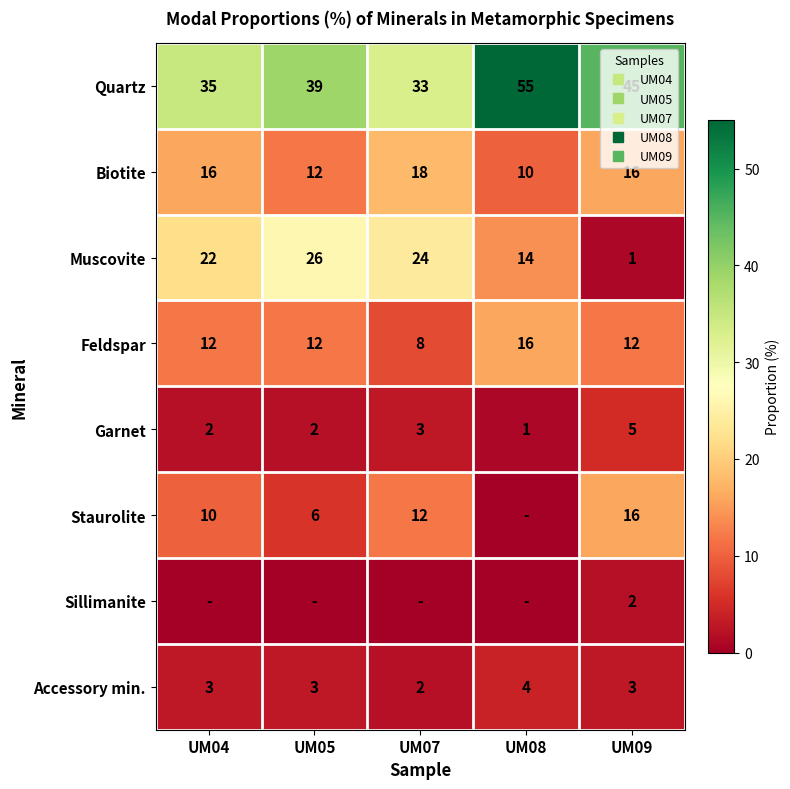

Count the Garnet values in the range 2 to 3.

3